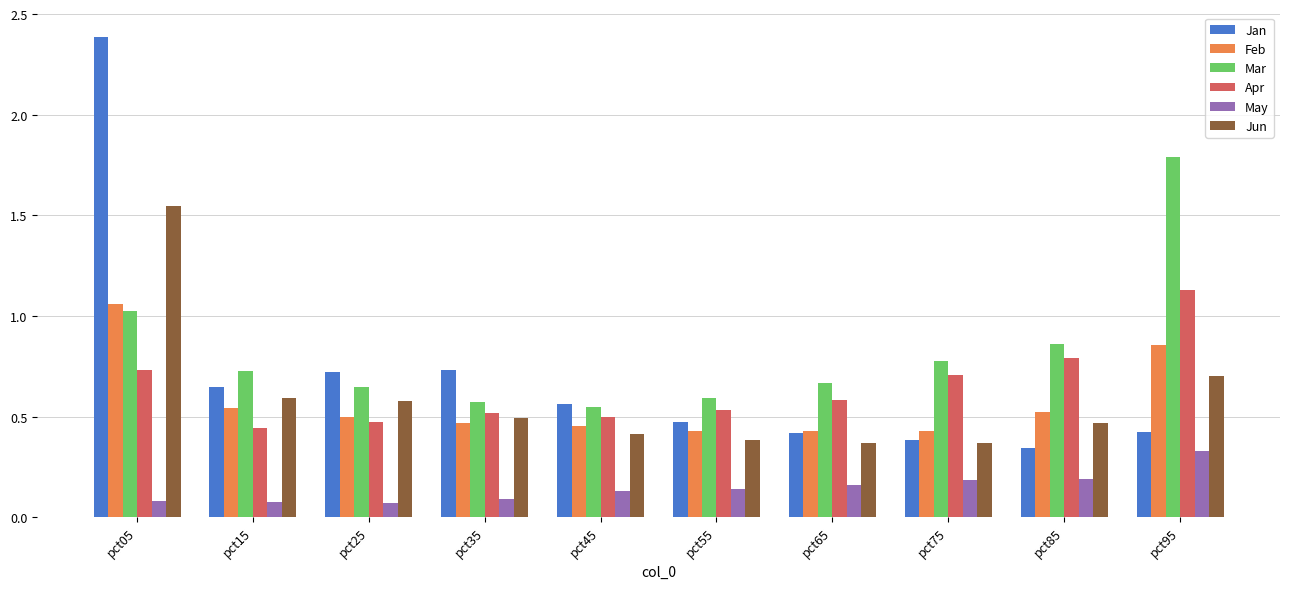

How many categories are shown in the chart?

10